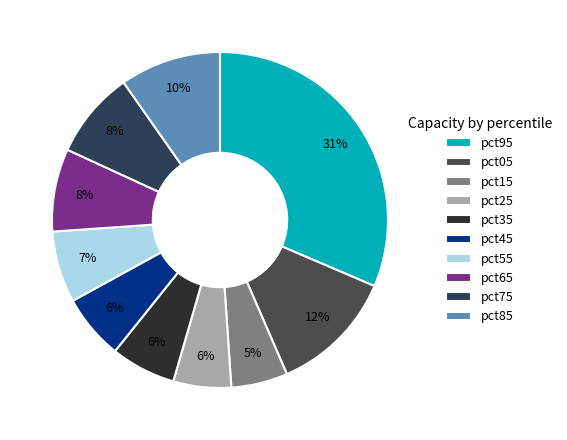

How many slices are in this pie chart?

10